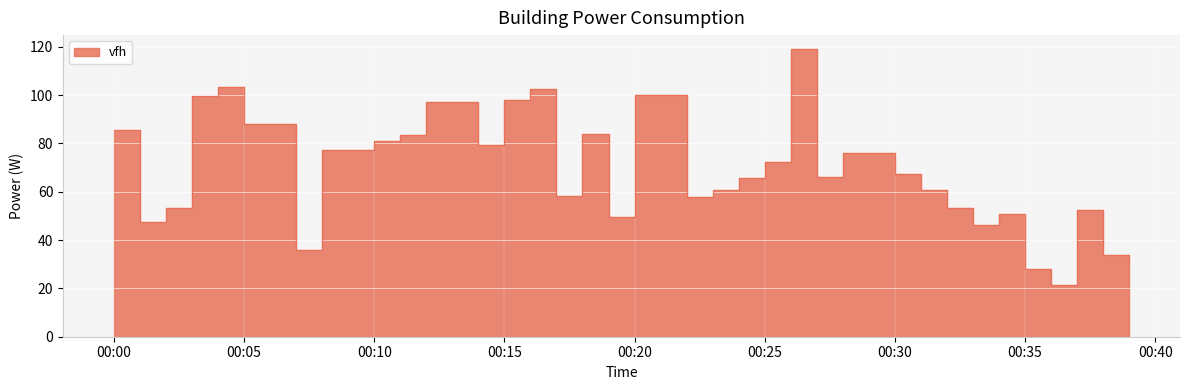

What is the difference between the values at 2023-04-10T00:37:00 and 2023-04-10T00:38:00?

18.4